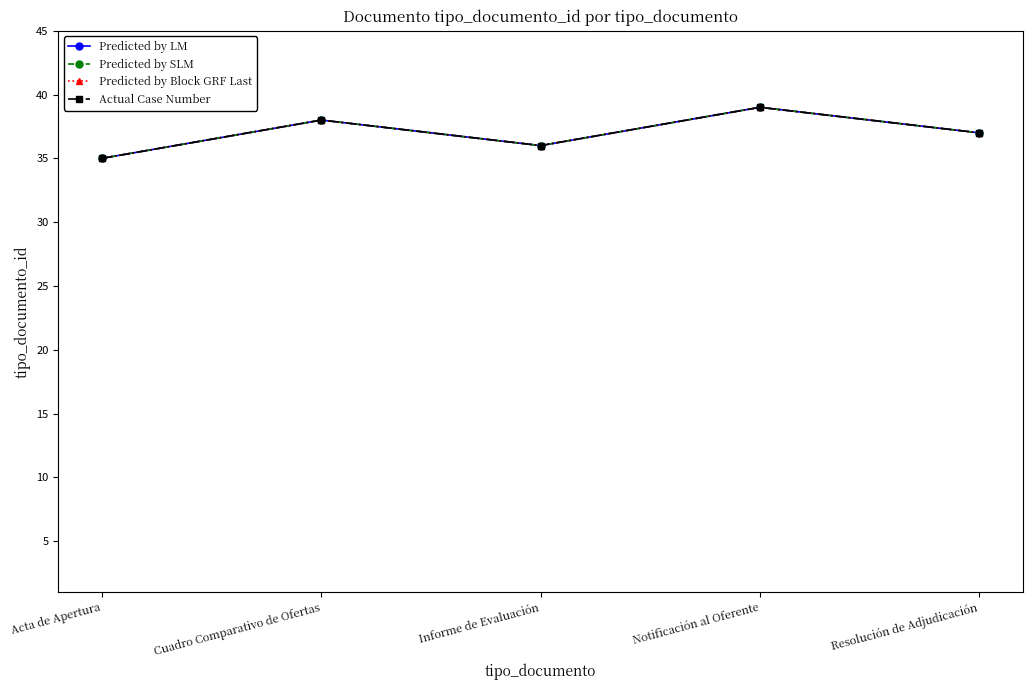

What is the sum of the Actual Case Number values at Notificación al Oferente and Cuadro Comparativo de Ofertas?

77